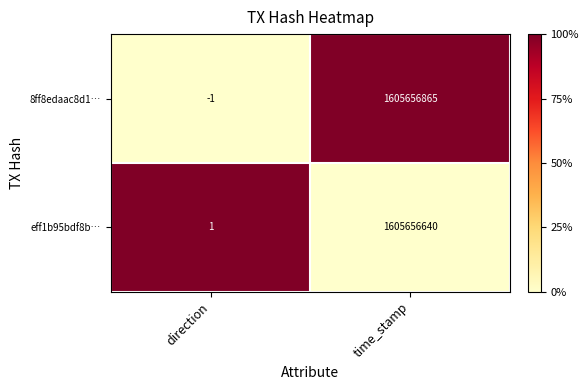

Reading left to right, what are all the values shown in this chart?

8ff8edaac8d1…: -1	1605656865
eff1b95bdf8b…: 1	1605656640